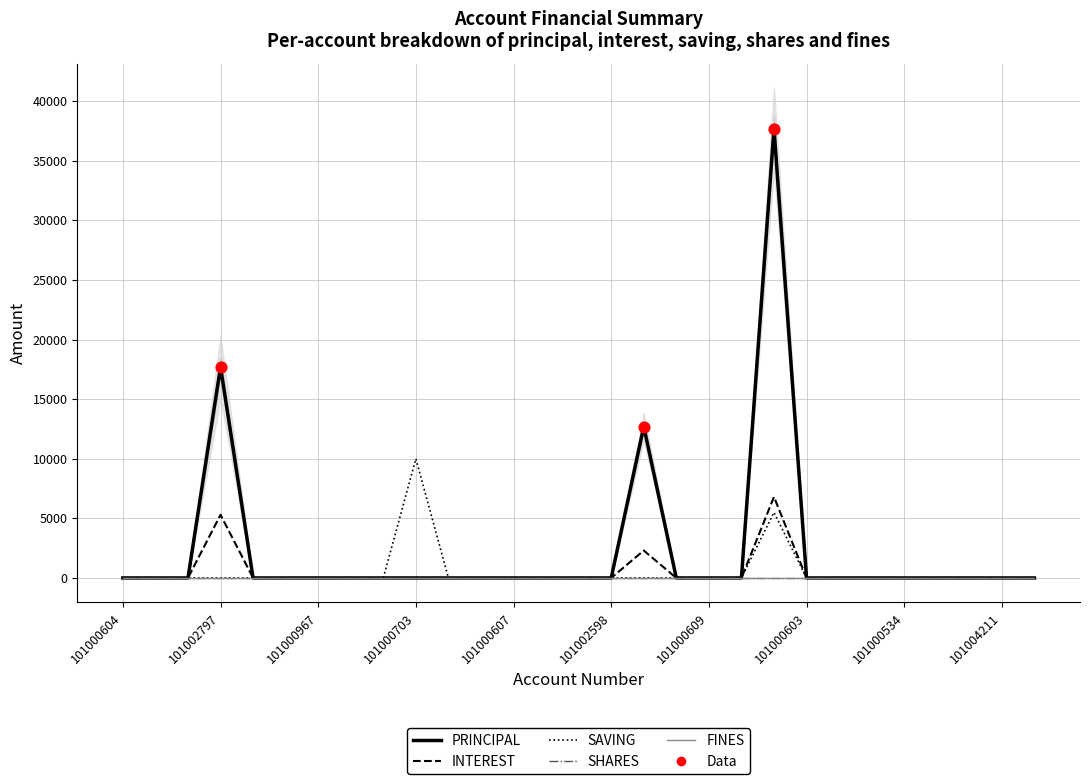

Which series has the largest Y range (max minus min)?

PRINCIPAL